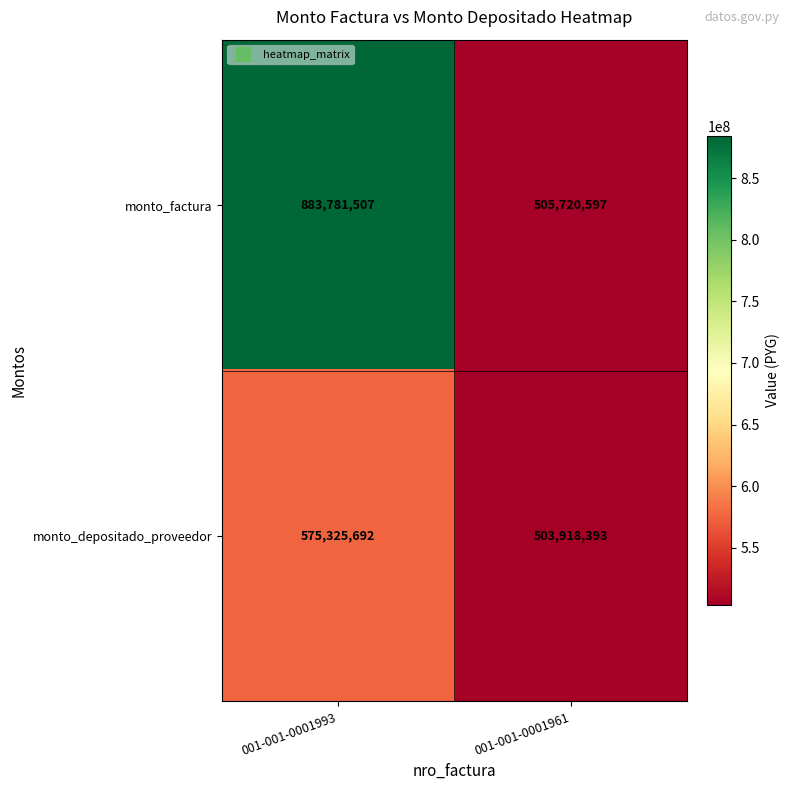

Which series has the largest range (max minus min)?

monto_factura